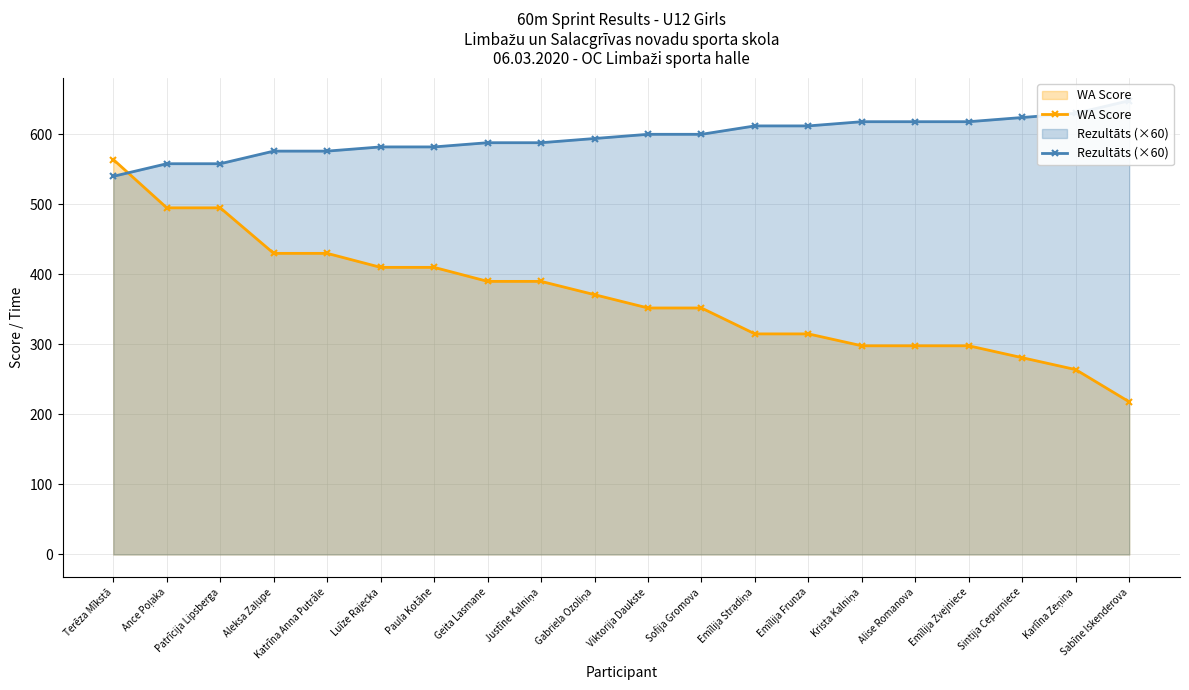

Which category has the highest value in the Rezultāts (×60) series?

Sabīne Iskenderova